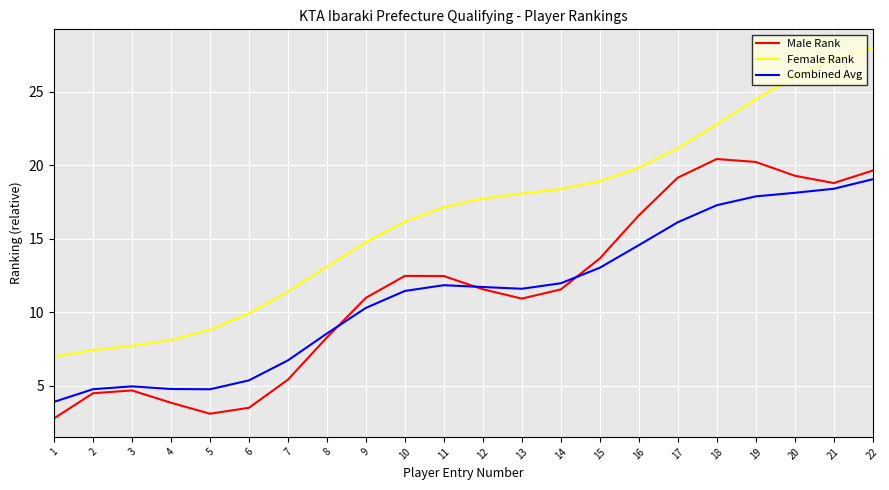

True or false: Combined Avg and Female Rank cross at least once.

False